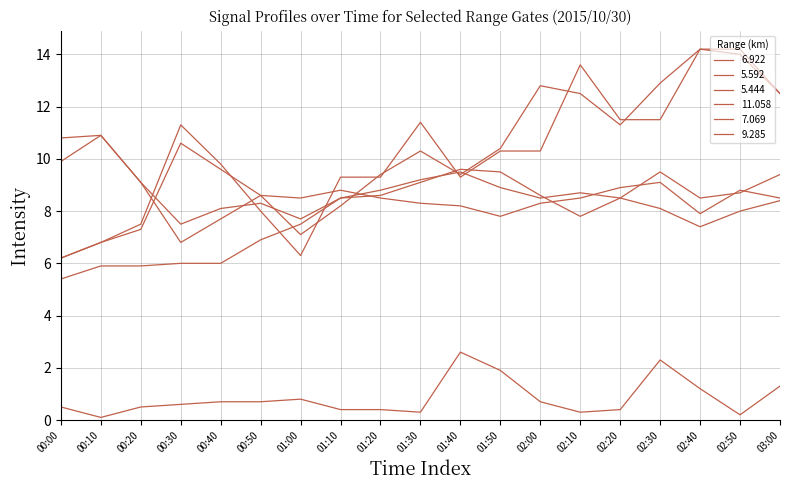

List the series in order of their peak value, lowest first.

11.058, 9.285, 5.592, 5.444, 6.922, 7.069